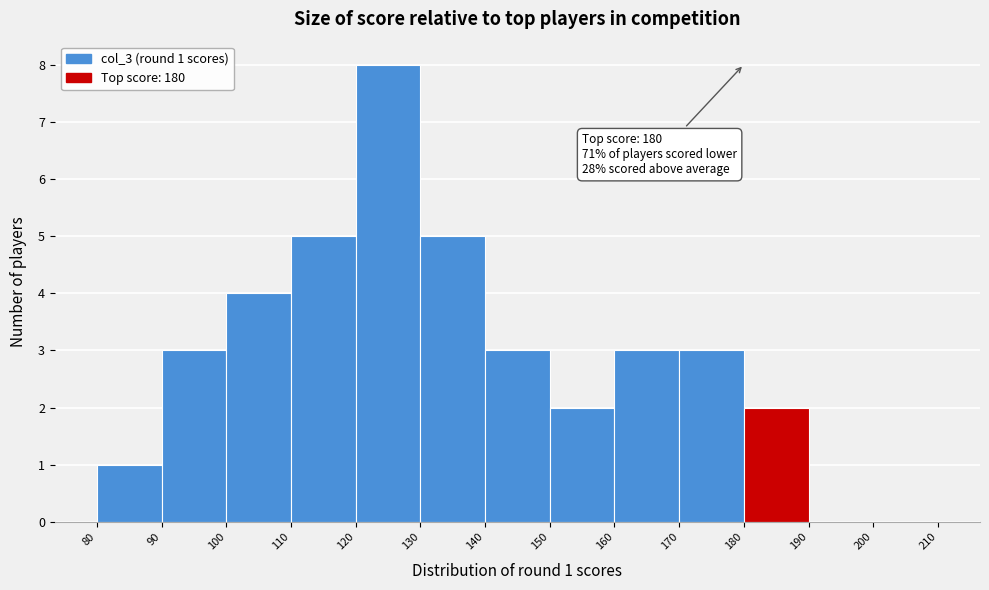

Over which range of the x-axis is the bar tallest?

120 to 130